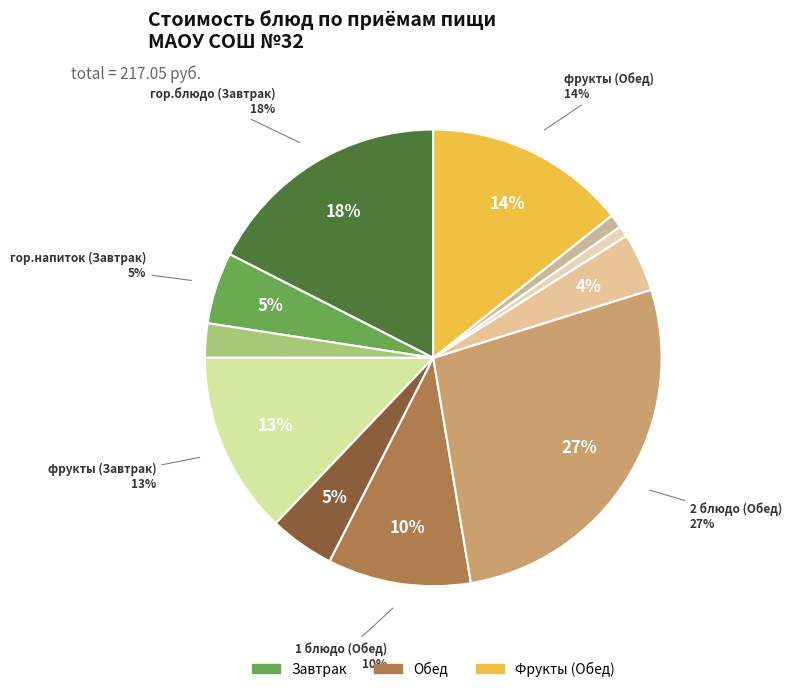

Which category has the smallest portion of the pie?

хлеб бел. (Обед)